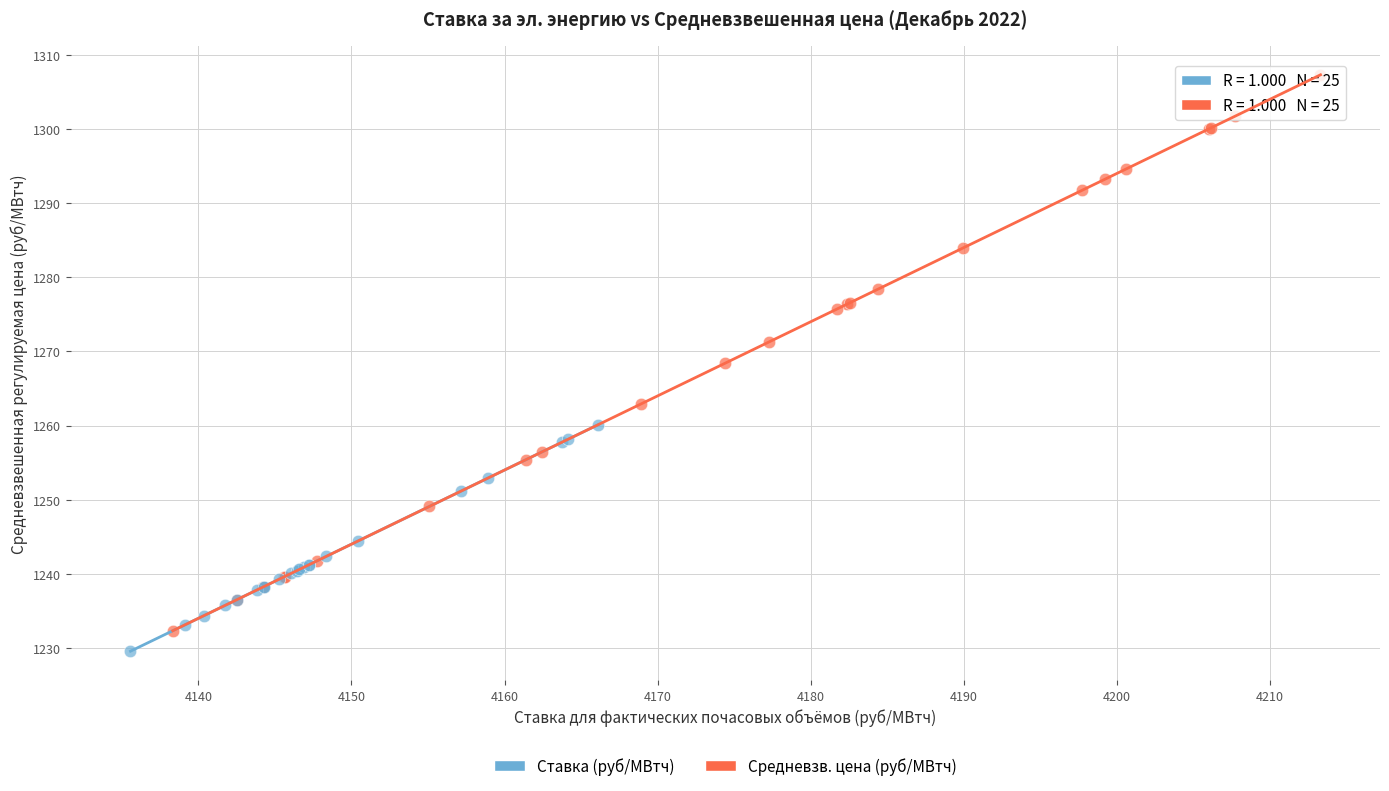

Which series reaches the maximum Y coordinate?

Средневзв. цена (руб/МВтч)